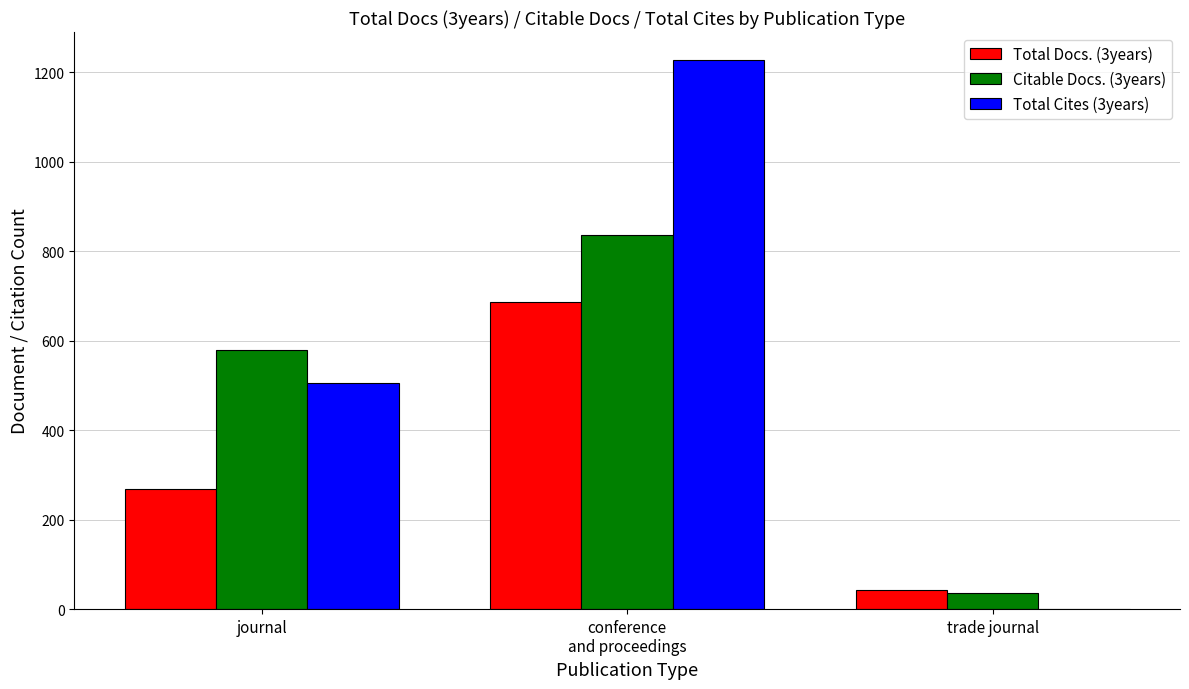

Is the value of Total Cites (3years) at journal greater than the value of Total Docs. (3years) at trade journal?

Yes